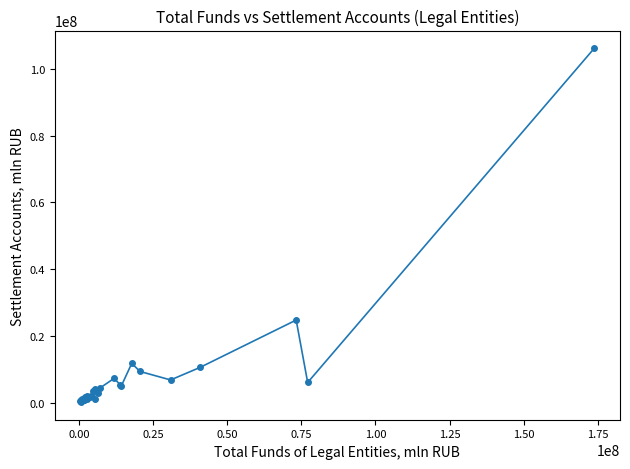

How many data points are less than 1651235?

19